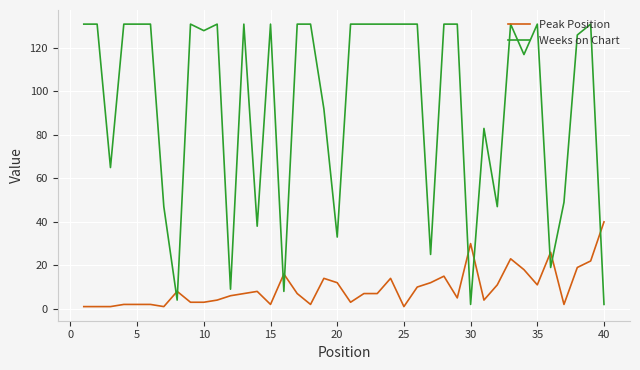

Which series has the largest total across all categories?

Weeks on Chart